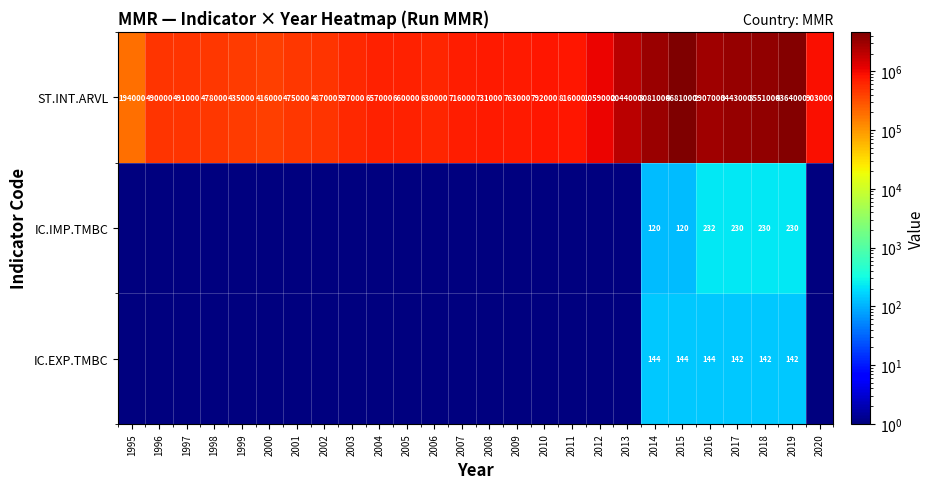

What is the total value across all series at 2014?

3081264.0